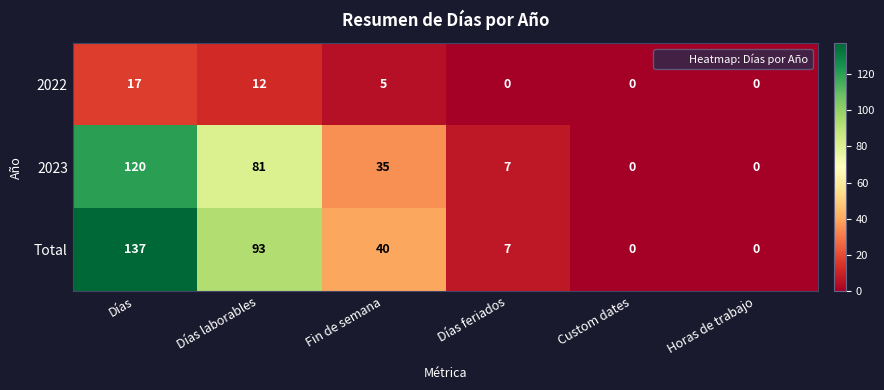

Reading left to right, extract all data points from this chart.

2022: Días=17	Días laborables=12	Fin de semana=5	Días feriados=0	Custom dates=0	Horas de trabajo=0
2023: Días=120	Días laborables=81	Fin de semana=35	Días feriados=7	Custom dates=0	Horas de trabajo=0
Total: Días=137	Días laborables=93	Fin de semana=40	Días feriados=7	Custom dates=0	Horas de trabajo=0